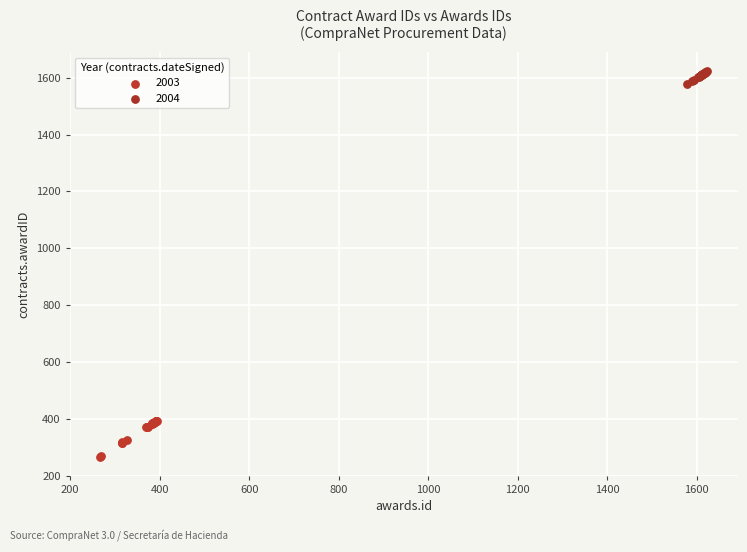

Which series contains the lowest Y value?

2003